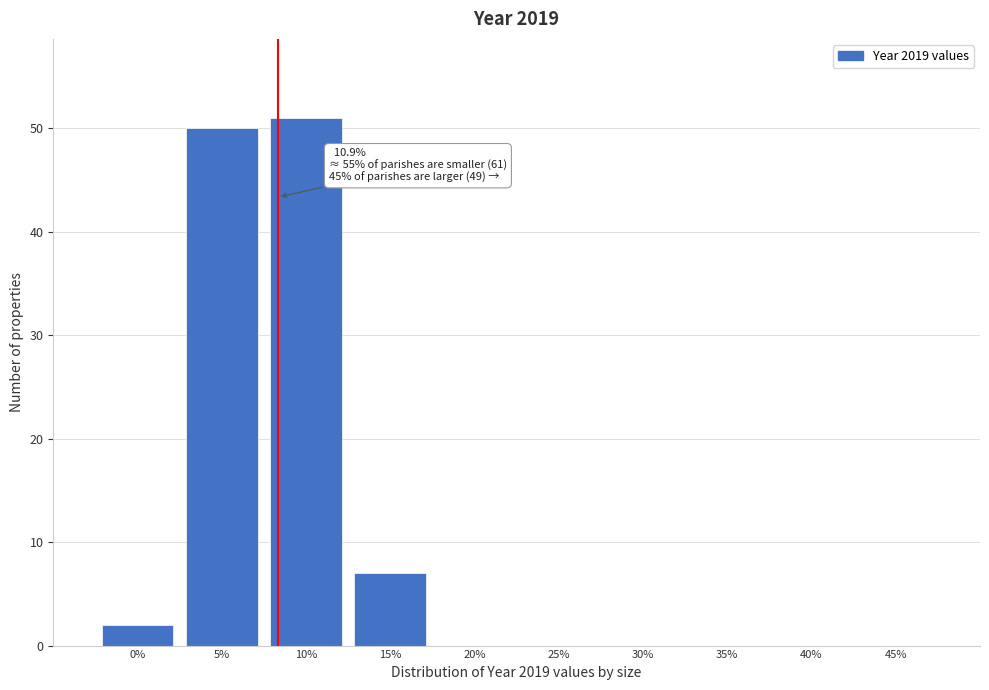

Reading left to right, list all the values displayed in this chart.

0%=2	5%=50	10%=51	15%=7	20%=0	25%=0	30%=0	35%=0	40%=0	45%=0